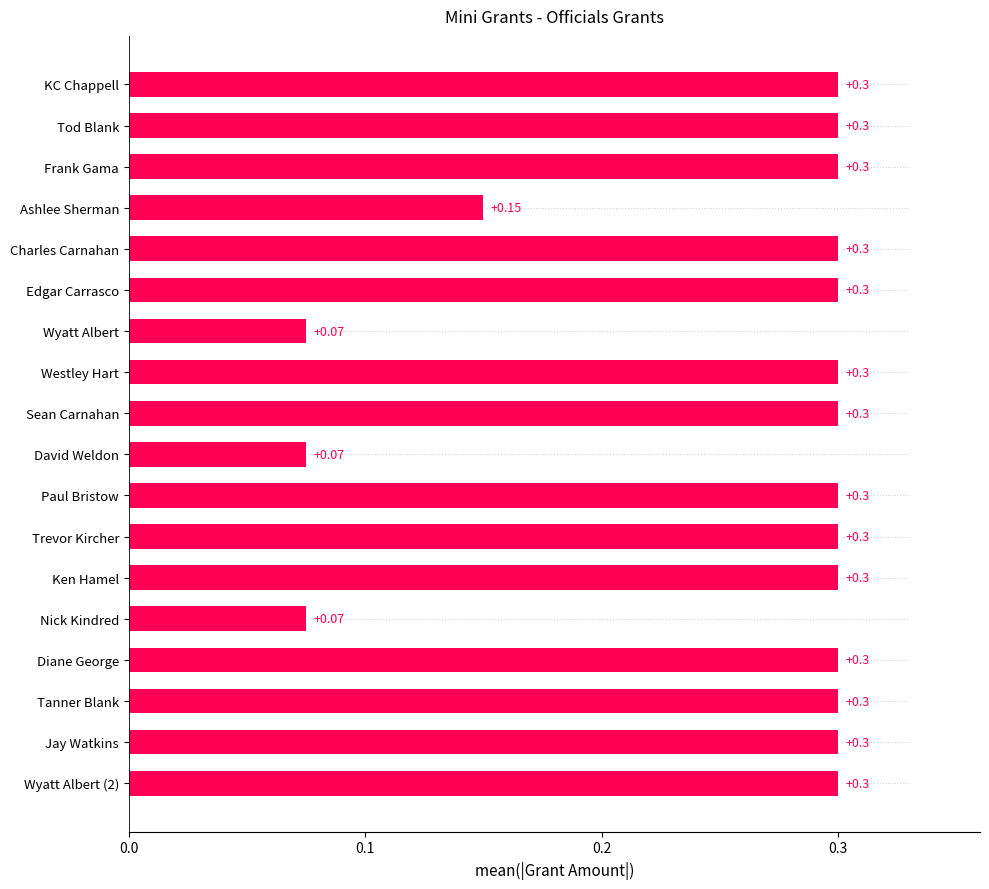

What is the sum of all values?

4.6